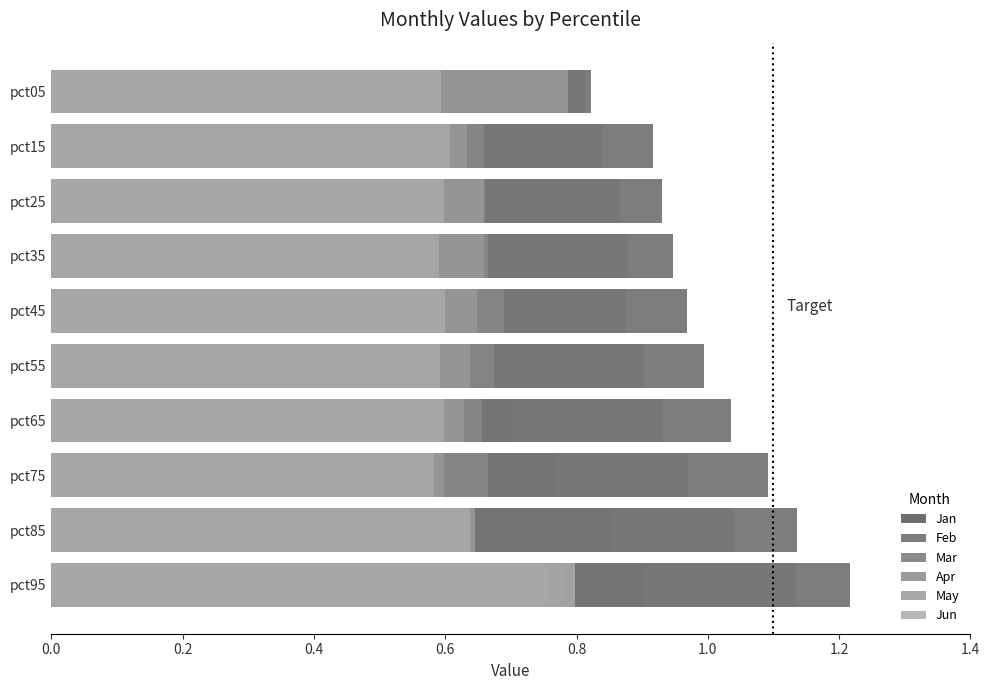

Which series changed the most between pct45 and pct25?

Jan